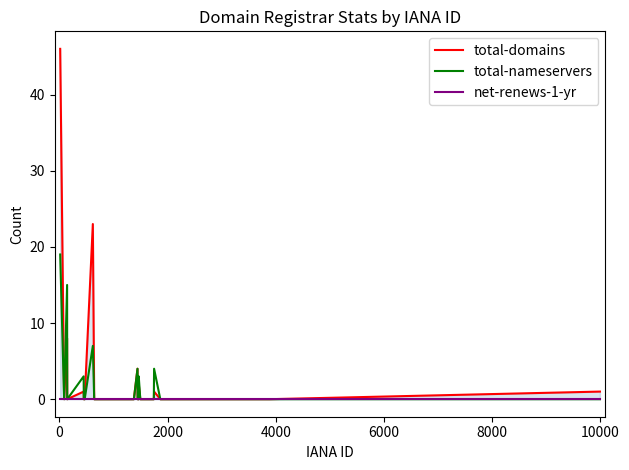

Is the value of total-nameservers at 17 greater than the value of net-renews-1-yr at 0?

Yes